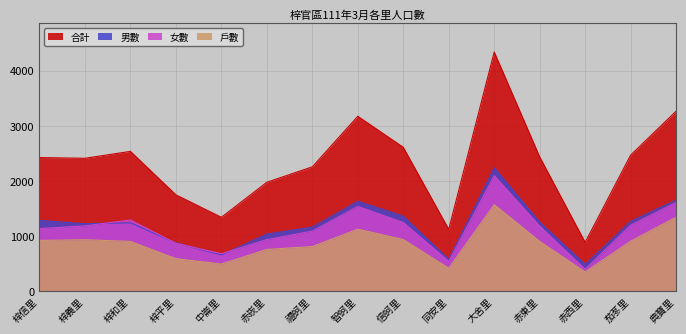

True or false: 合計 has a value of 3173 at 赤崁里.

False